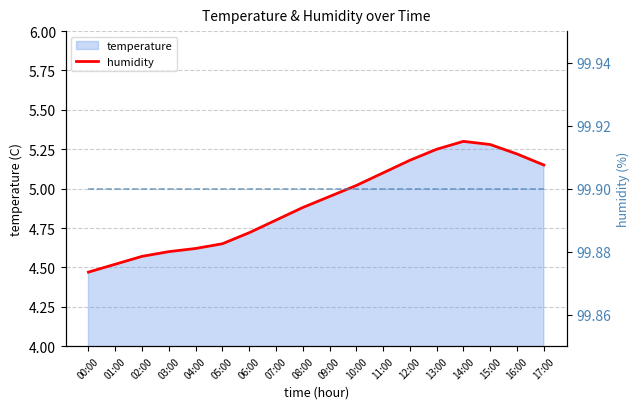

Which category has the highest value across all series?

00:00